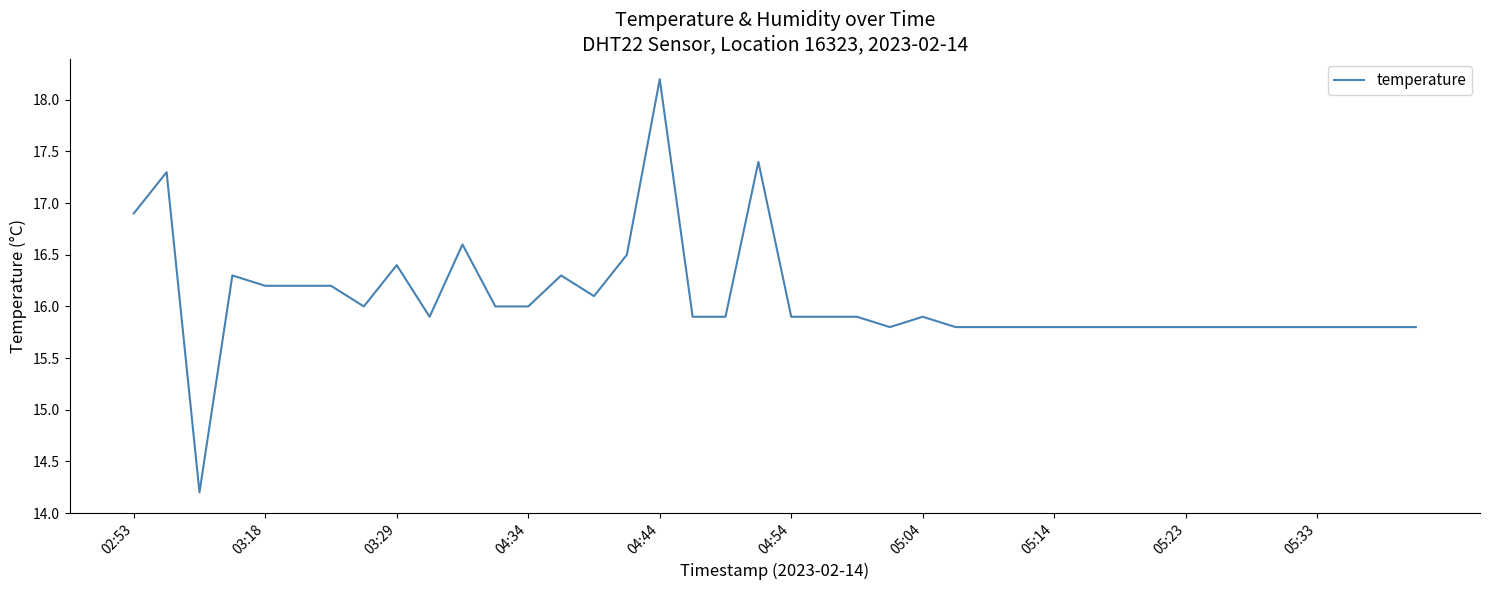

What is the difference between the maximum and minimum values?

4.0